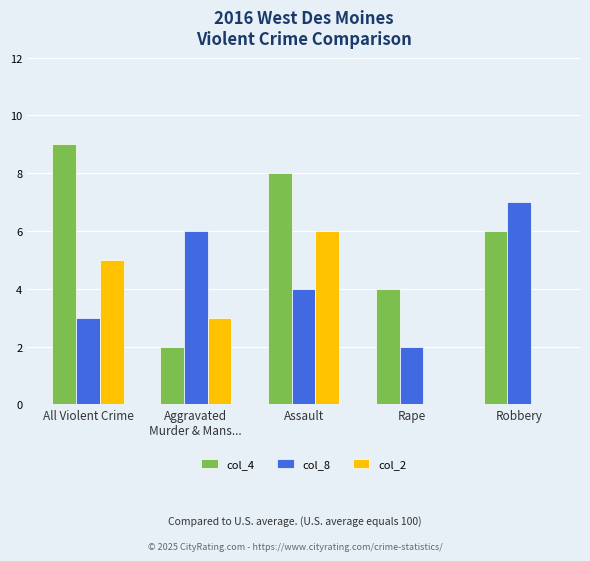

Which label corresponds to the largest value in the chart?

All Violent Crime